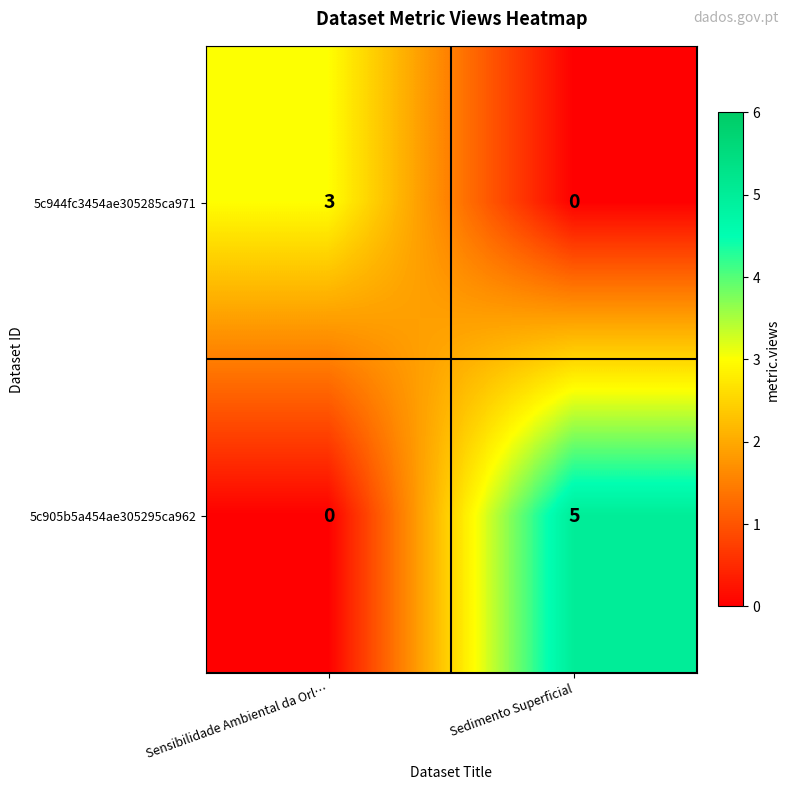

The 5c905b5a454ae305295ca962 series shows 0 at Sensibilidade Ambiental da Orl…. True or false?

True